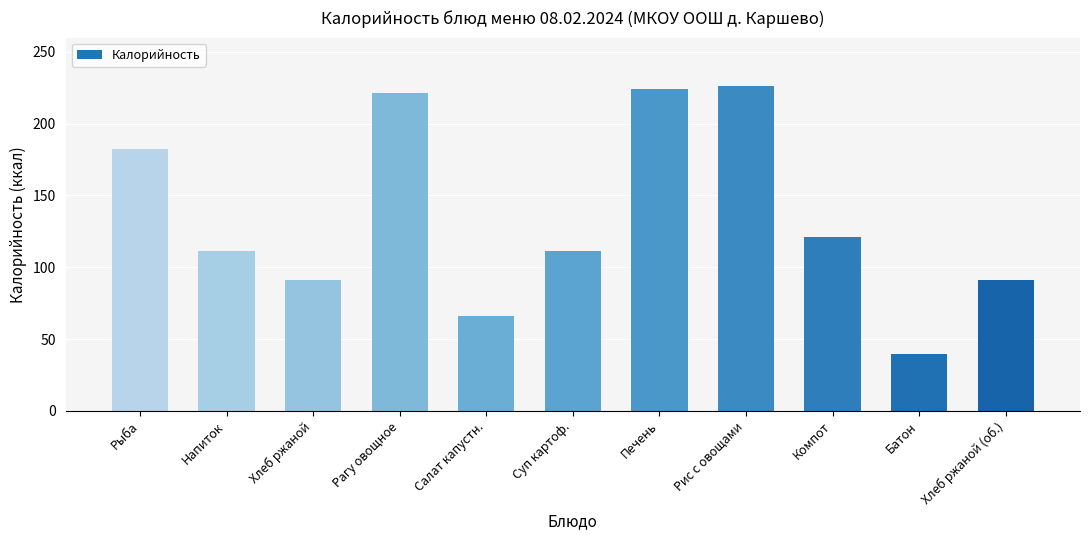

What is the sum of the values at Хлеб ржаной and Хлеб ржаной (об.)?

182.2